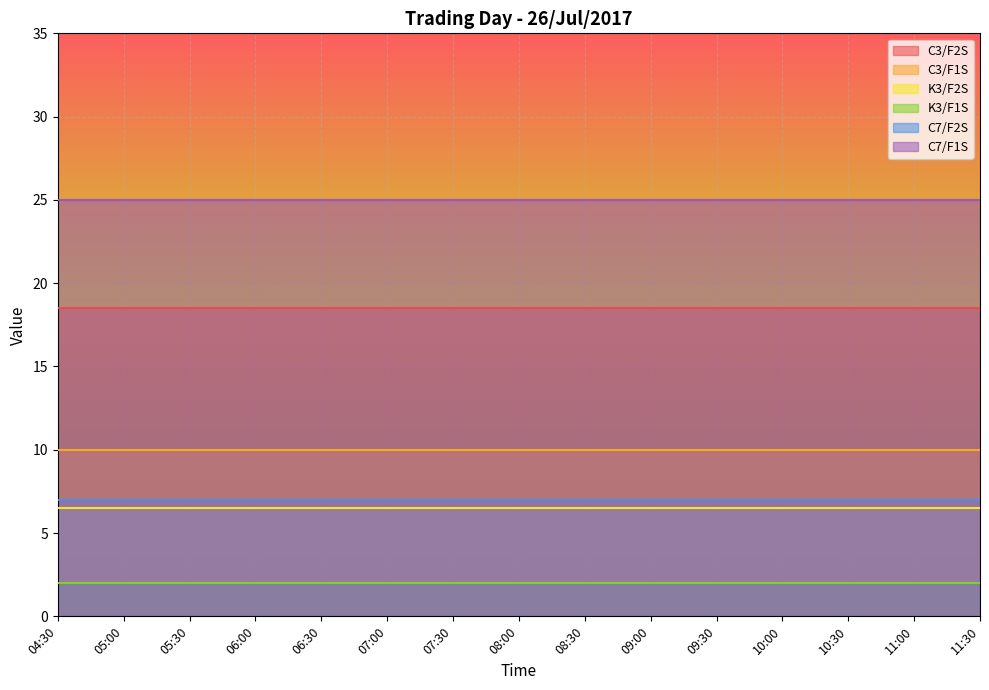

True or false: K3/F1S and C7/F1S cross at least once.

False